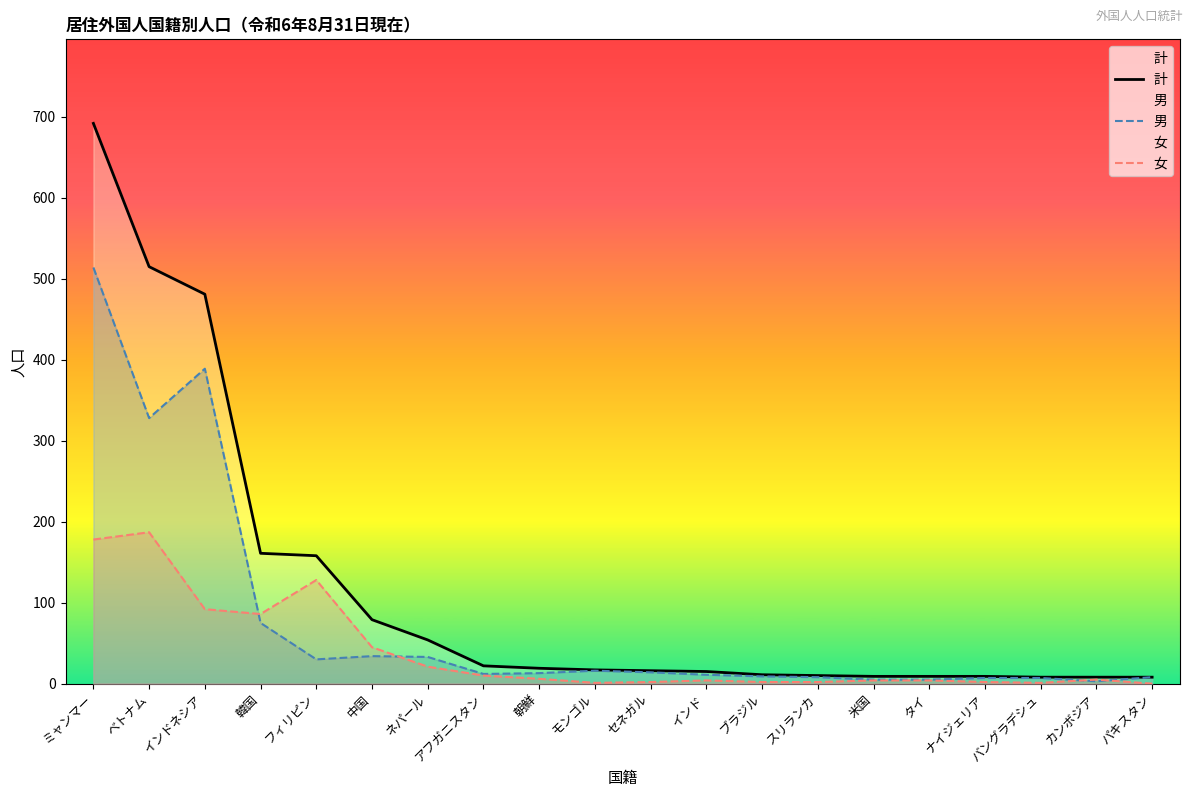

What is the maximum value for 計?

692